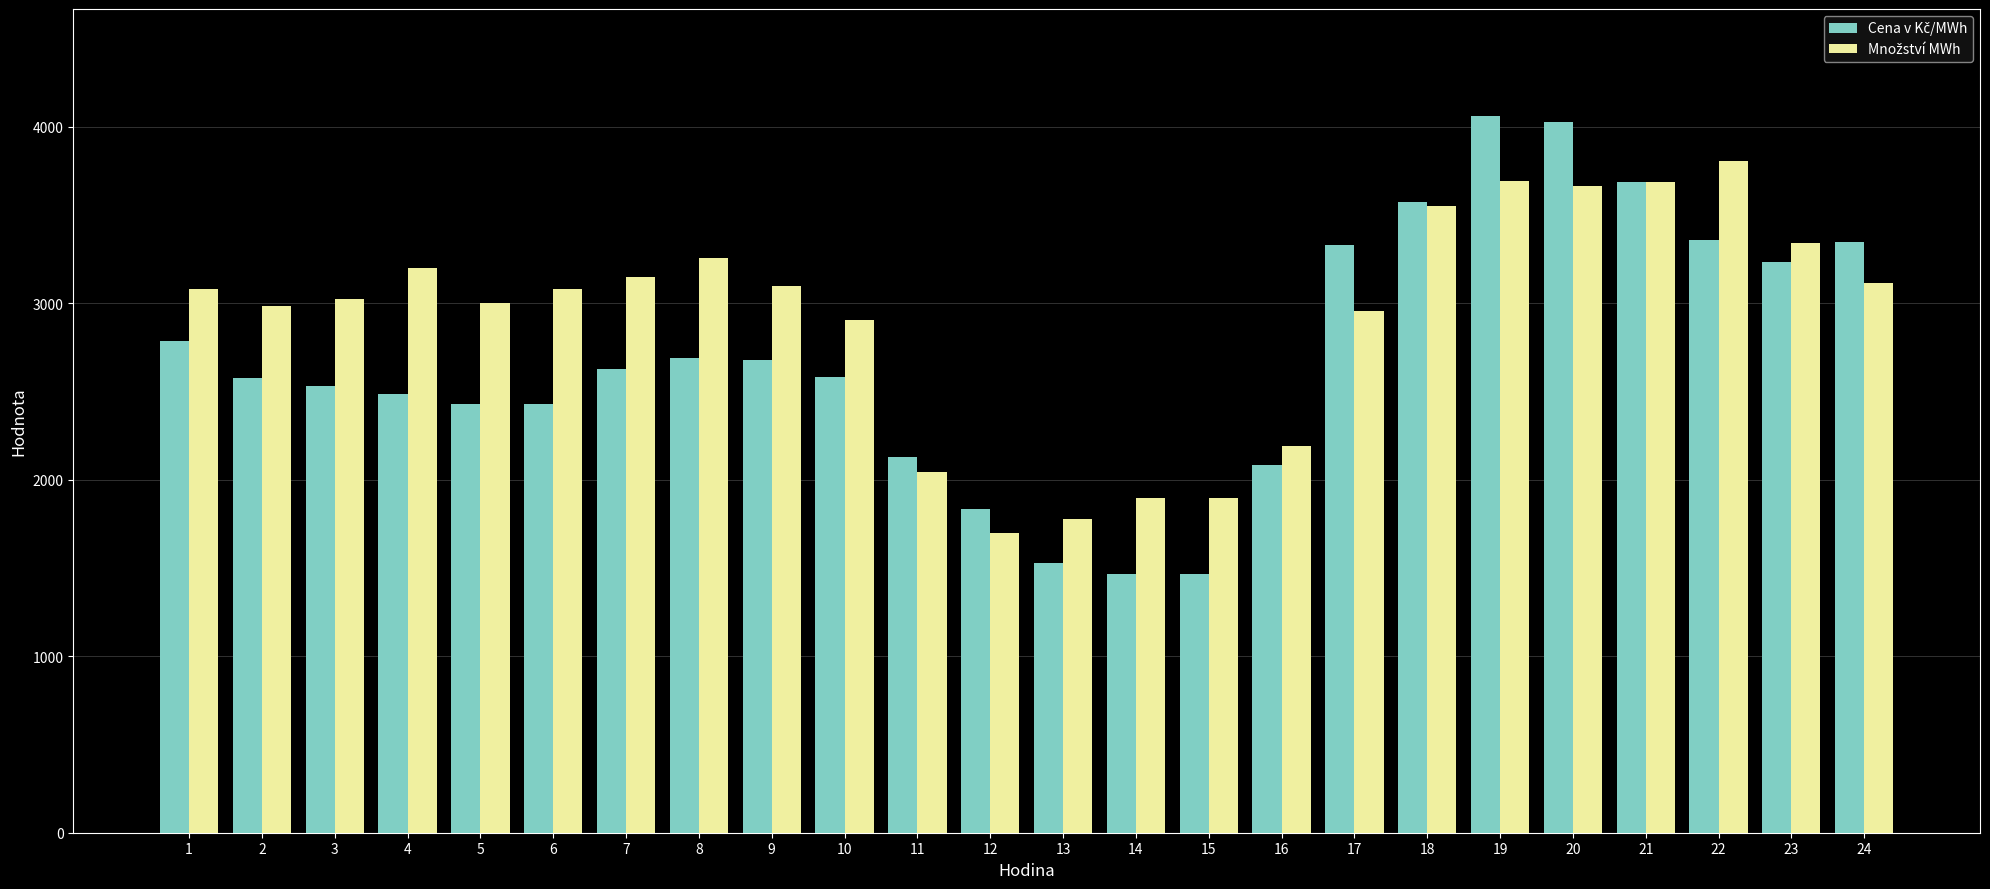

What is the spread (max minus min) of values at 3?

491.1